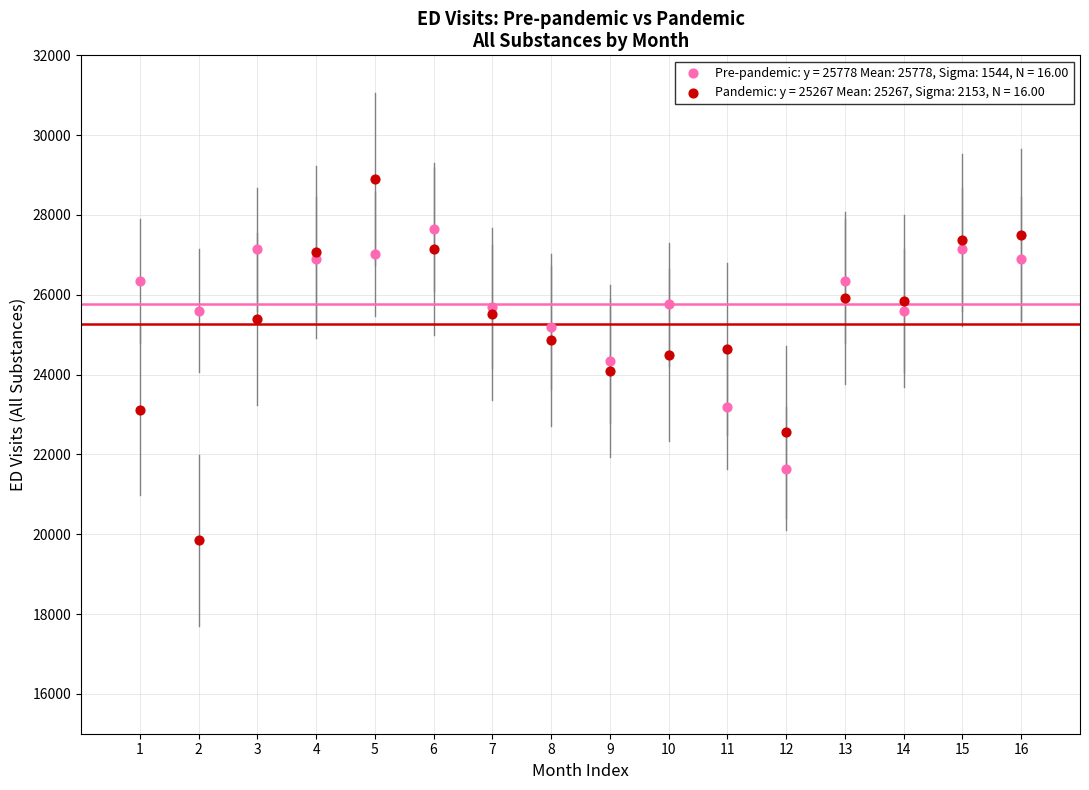

Which series reaches the maximum Y coordinate?

Pandemic: y = 25267 Mean: 25267, Sigma: 2153, N = 16.00